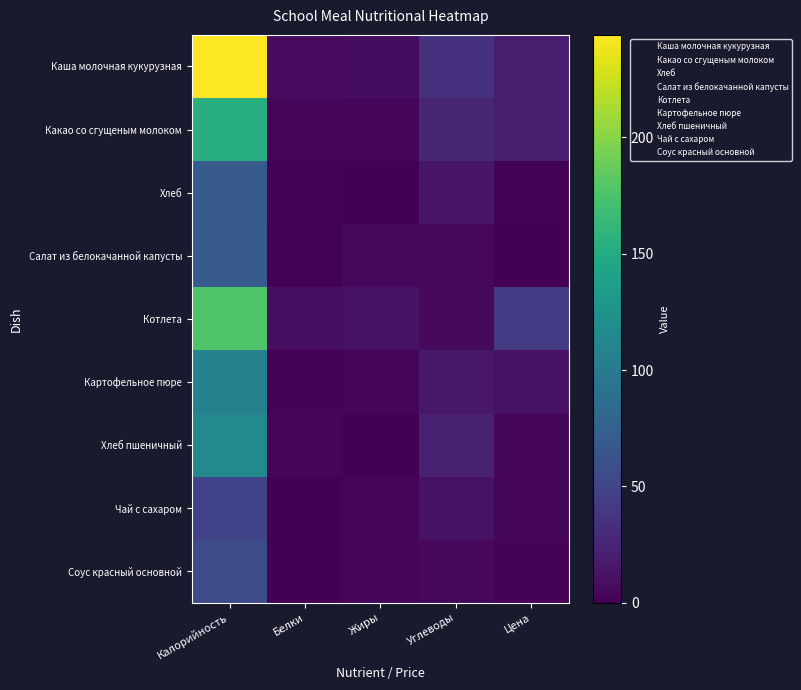

Which series has the largest range (max minus min)?

Каша молочная кукурузная